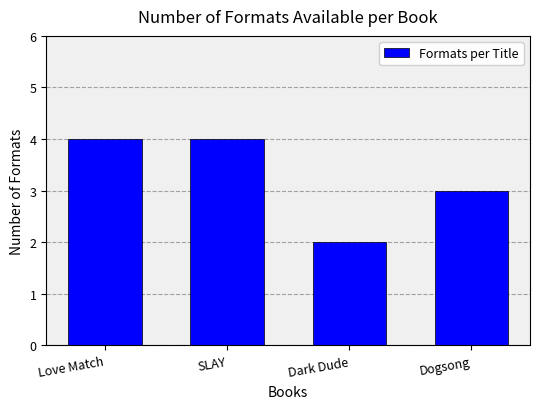

Count the values in the range 3 to 4.

3